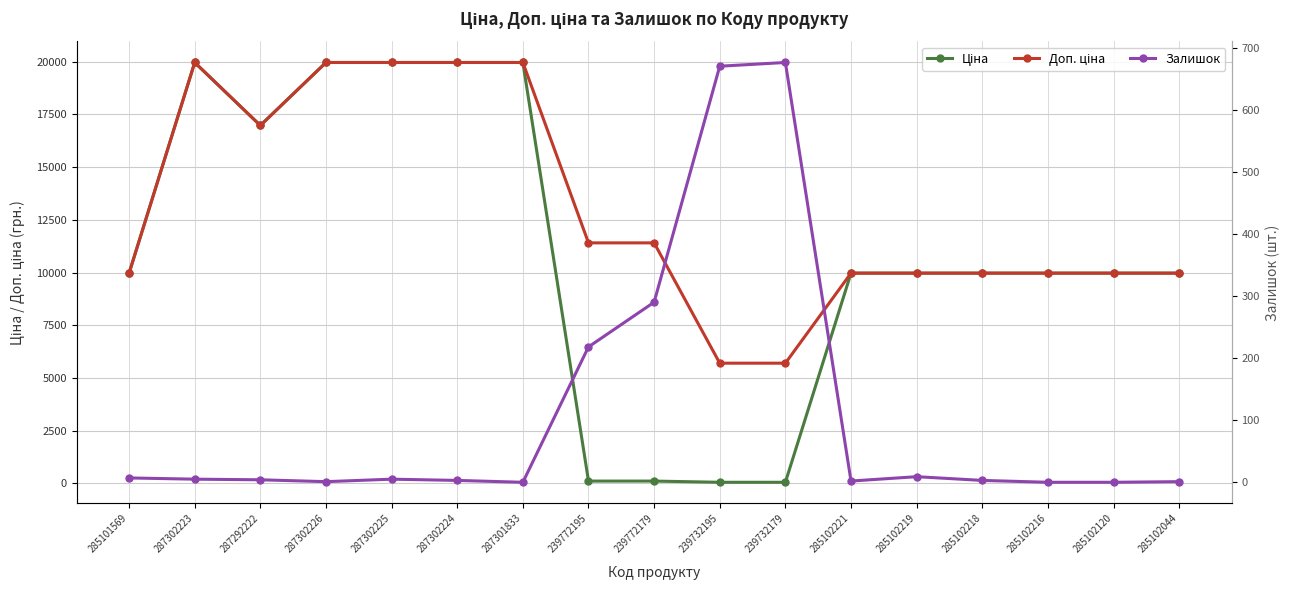

What is the maximum value for Залишок?

676.0